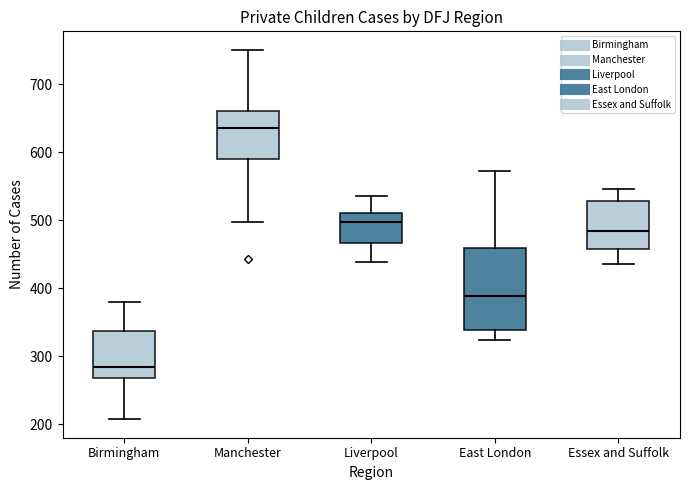

Which box's median line is the highest?

Manchester